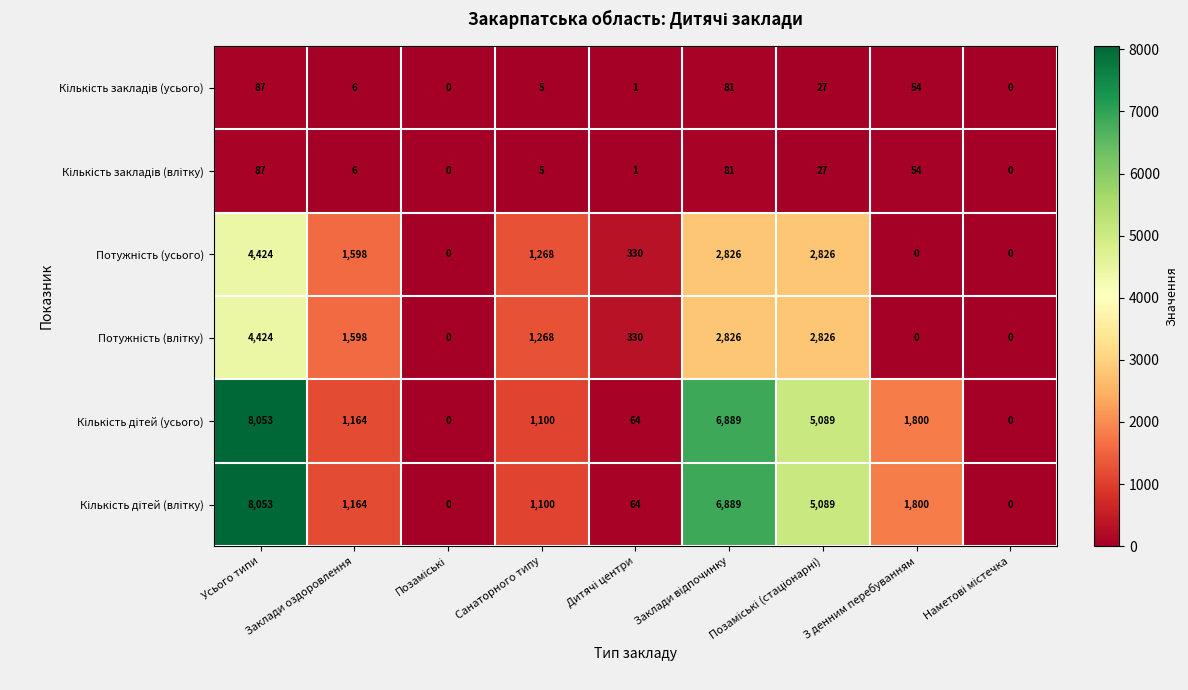

Count the number of data series in this chart.

6